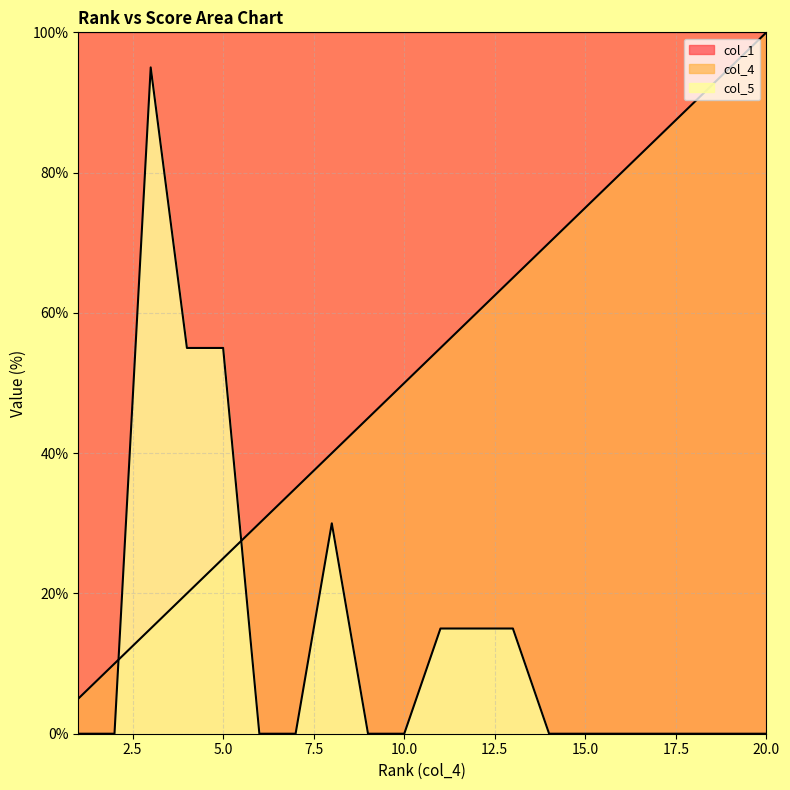

How many values in the col_5 series exceed 0?

7